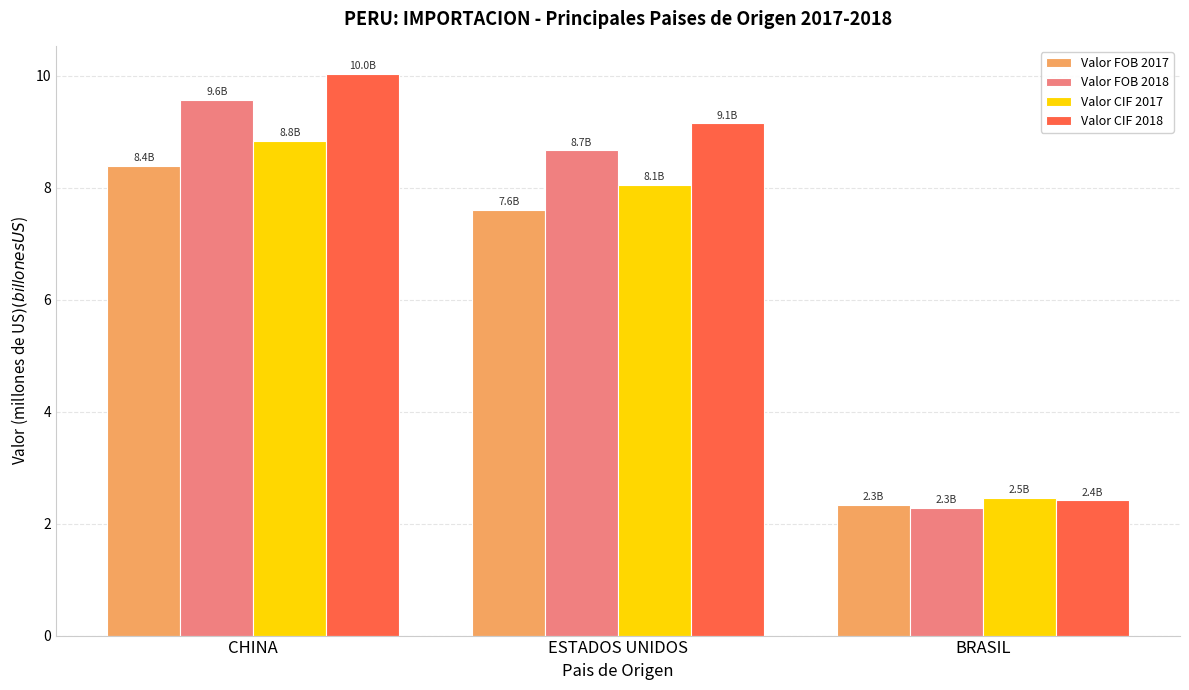

At which label does Valor FOB 2018 first exceed 8?

CHINA